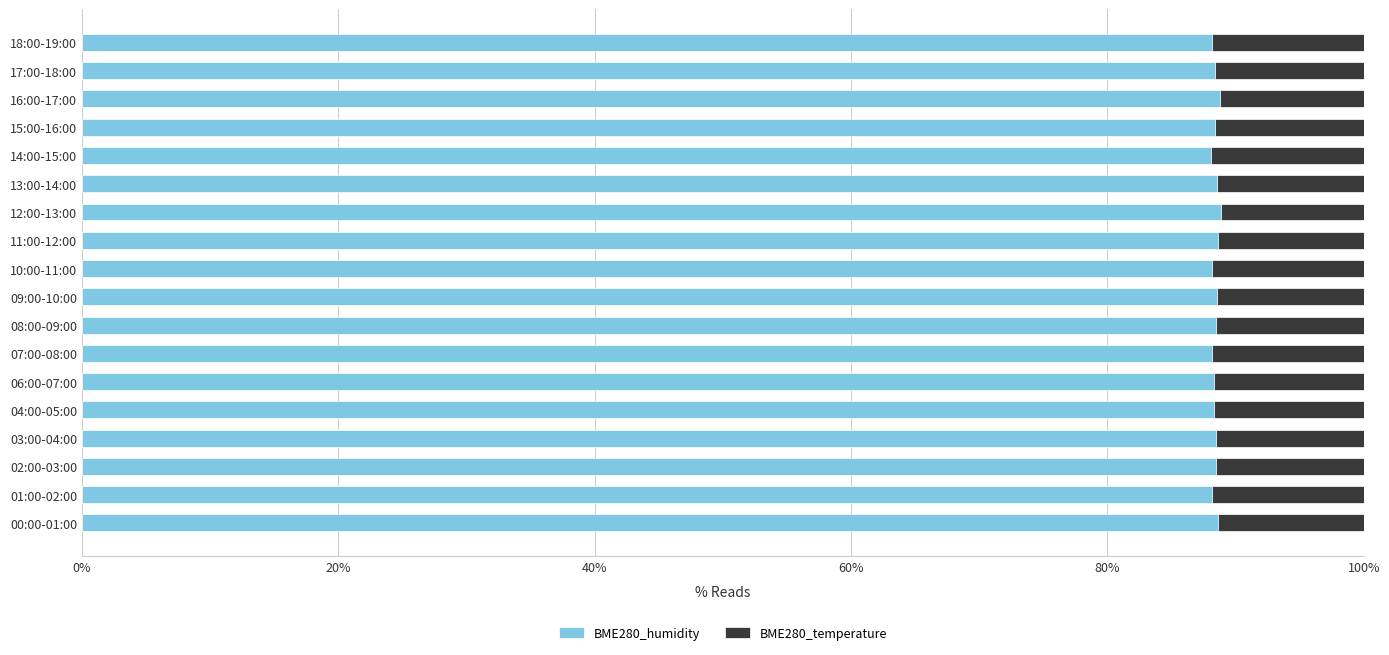

What is the maximum value for BME280_humidity?

88.8